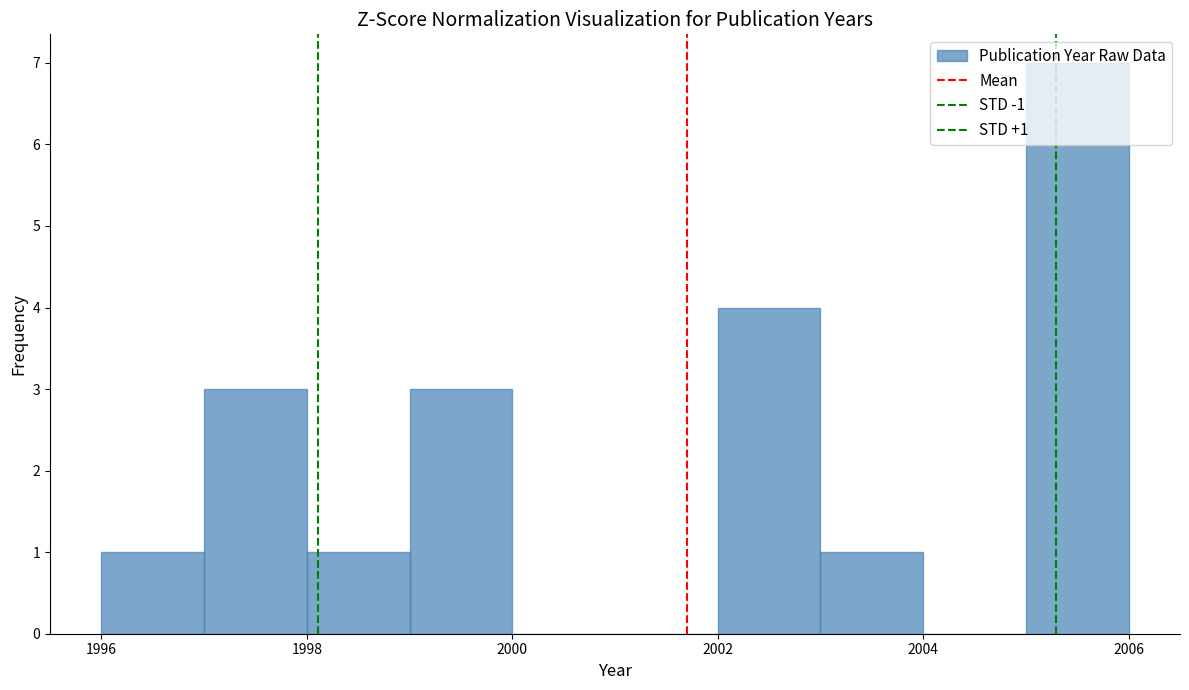

Which range on the x-axis has the tallest bar?

2005 to 2006